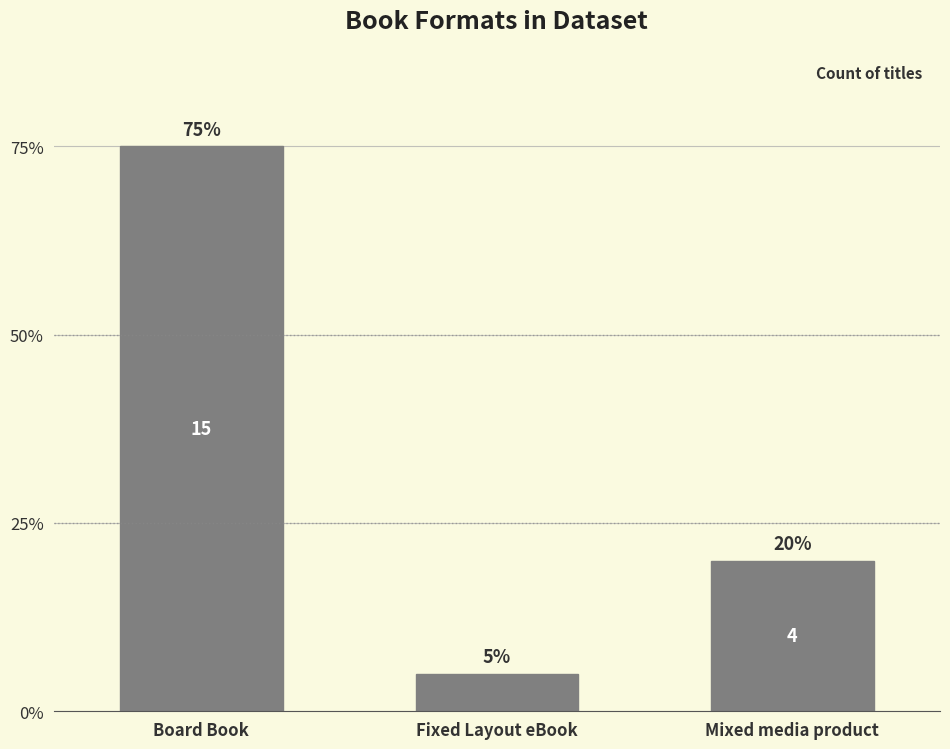

Are the bars horizontal?

No